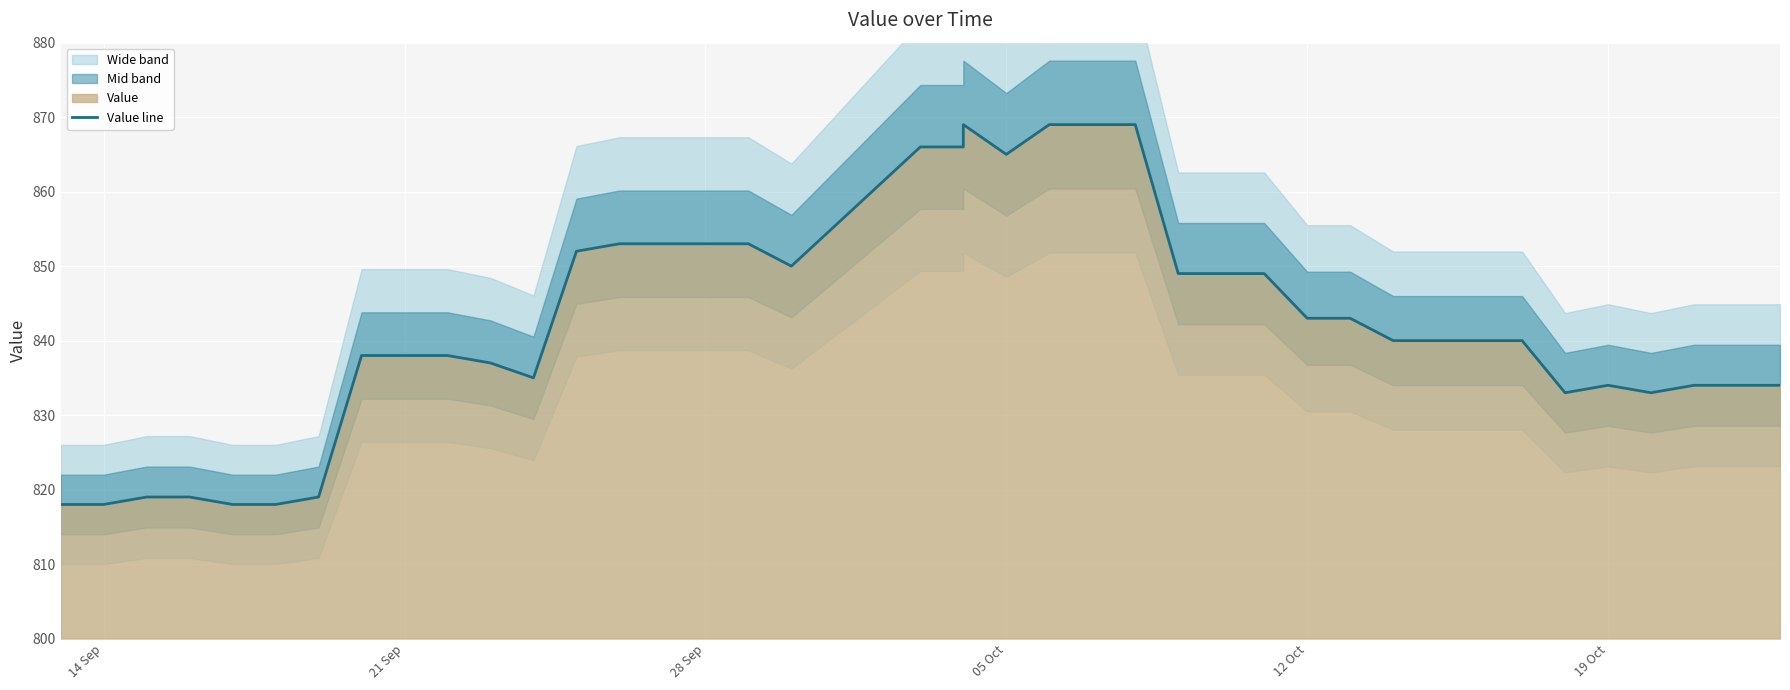

Reading left to right, extract all data points from this chart.

818	818	819	819	818	818	819	838	838	838	837	835	852	853	853	853	853	850	866	866	869	865	869	869	869	849	849	849	843	843	840	840	840	840	833	834	833	834	834	834